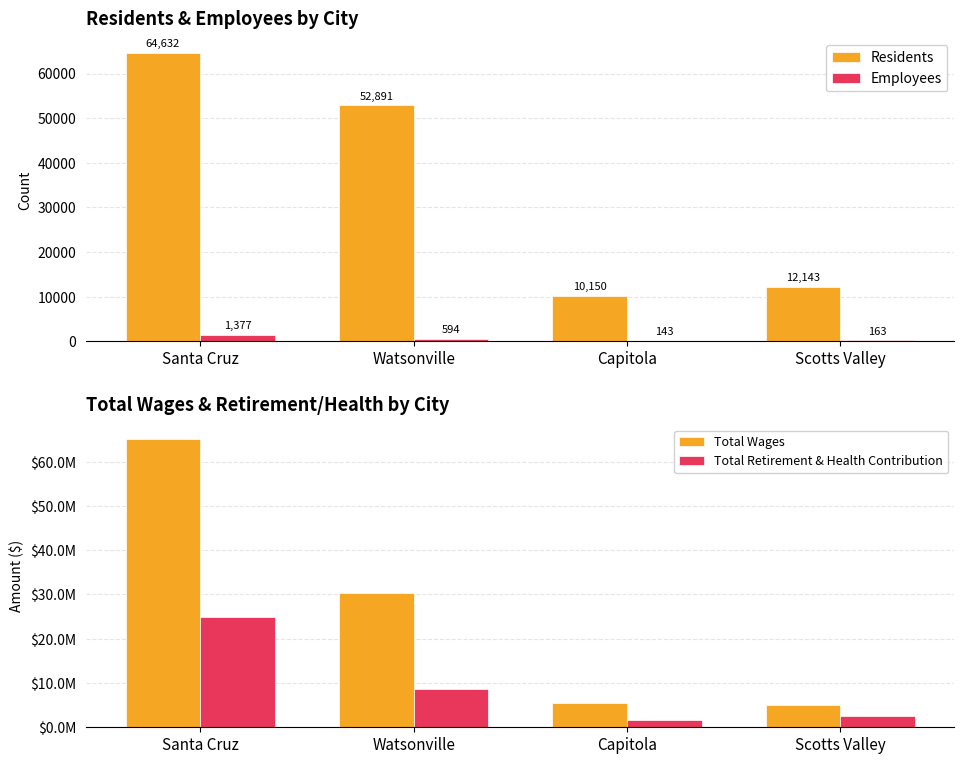

Reading left to right, transcribe all the data shown in this chart.

Residents: Santa Cruz=64632	Watsonville=52891	Capitola=10150	Scotts Valley=12143
Employees: Santa Cruz=1377	Watsonville=594	Capitola=143	Scotts Valley=163
Total Wages: Santa Cruz=65100013	Watsonville=30234962	Capitola=5512260	Scotts Valley=5100209
Total Retirement & Health Contribution: Santa Cruz=24892560	Watsonville=8717627	Capitola=1648709	Scotts Valley=2454651